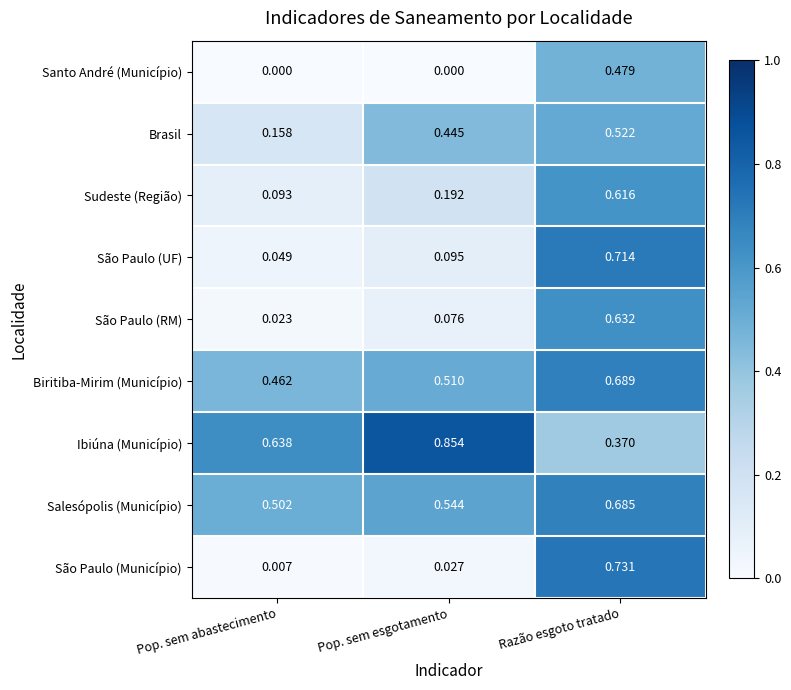

How many data points does each series have?

3